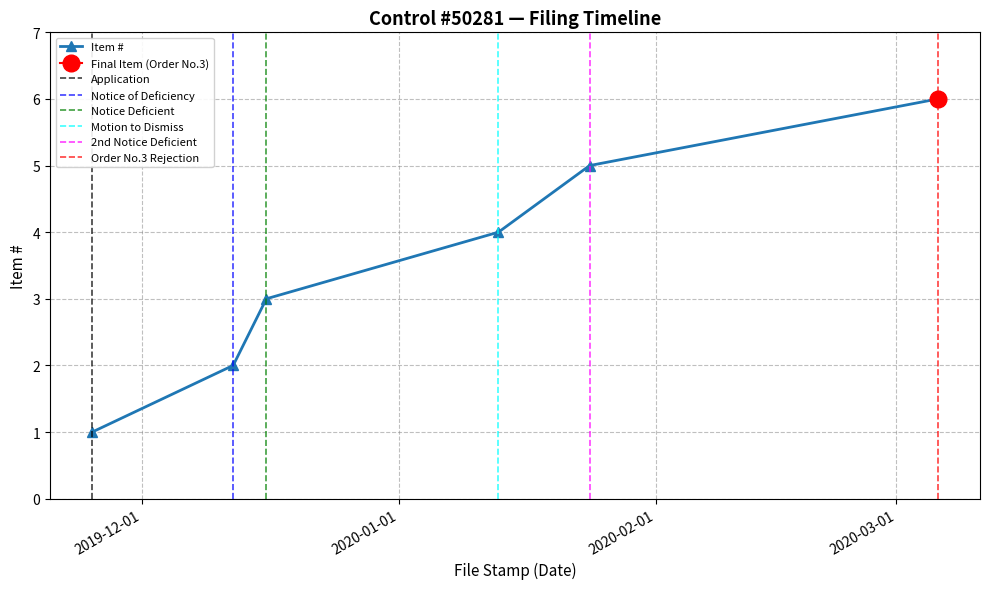

How many values are below 4?

3